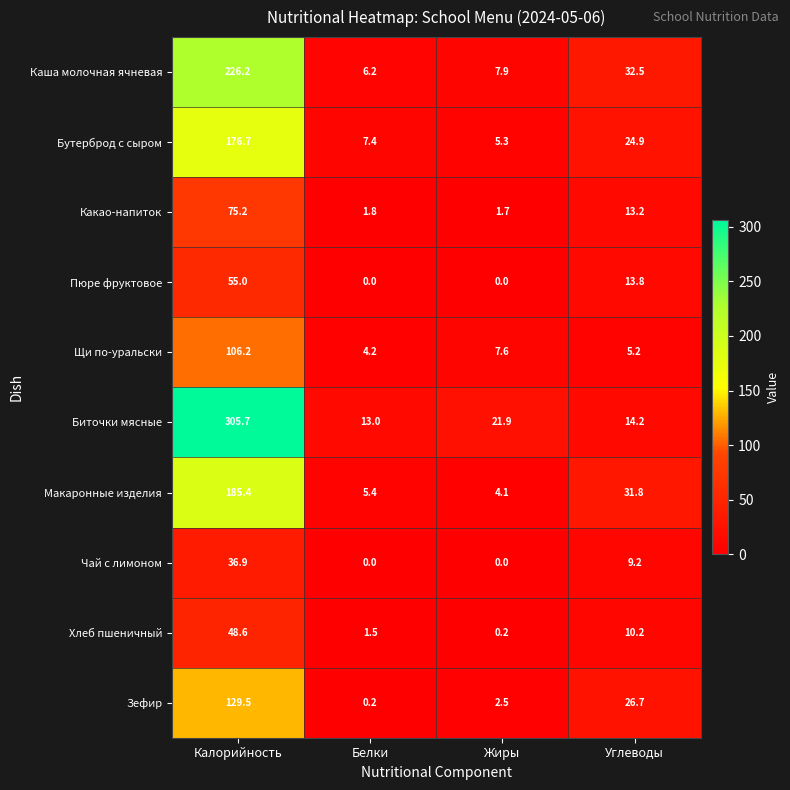

How many series are shown in this chart?

10